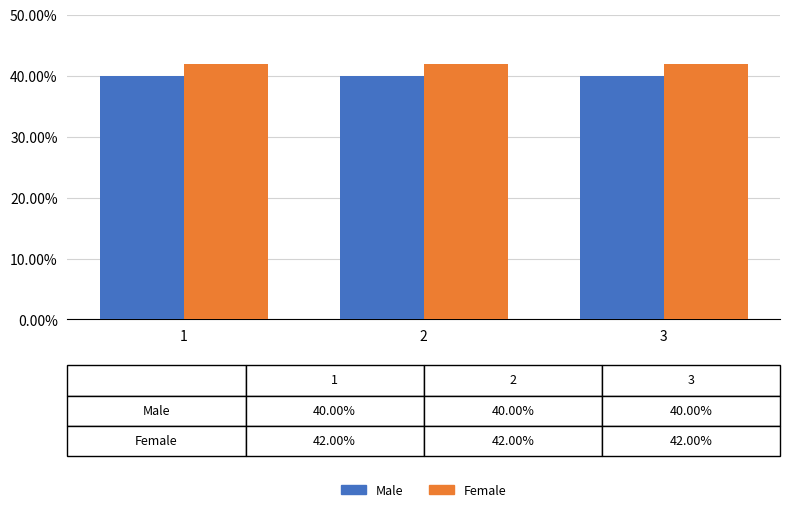

What is the minimum value shown in the chart?

40.0